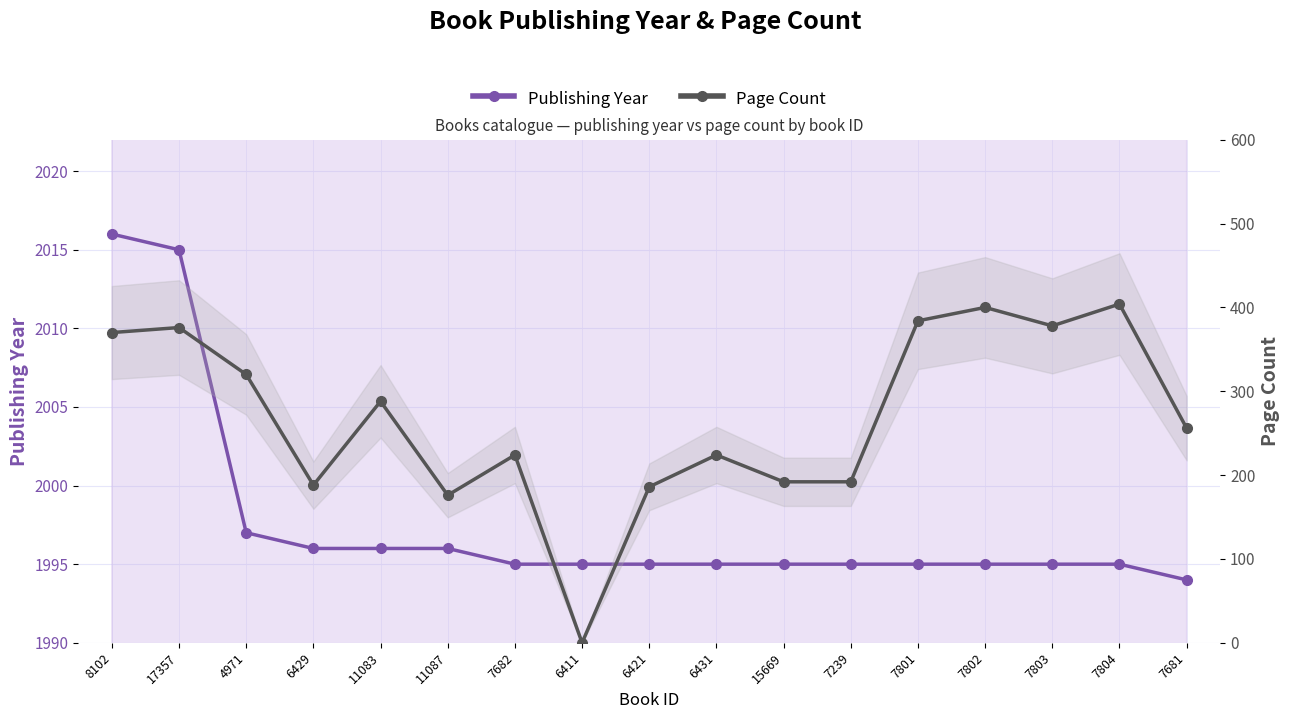

Reading left to right, what are all the values shown in this chart?

Publishing Year: 2016	2015	1997	1996	1996	1996	1995	1995	1995	1995	1995	1995	1995	1995	1995	1995	1994
Page Count: 370	376	320	188	288	176	224	0	186	224	192	192	384	400	378	404	256